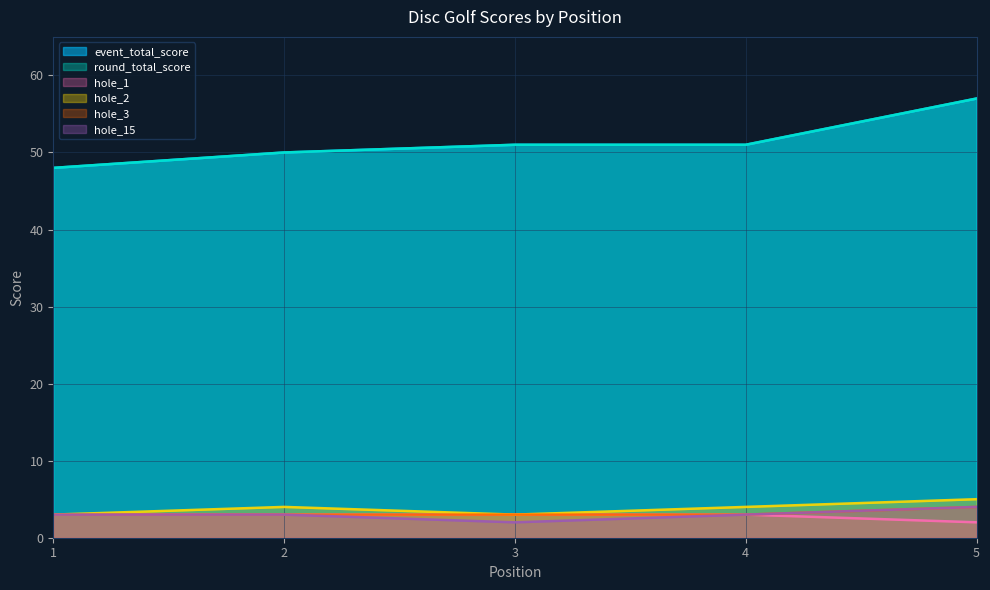

Reading left to right, list all the values displayed in this chart.

event_total_score: 48	50	51	51	57
round_total_score: 48	50	51	51	57
hole_1: 3	3	3	3	2
hole_2: 3	4	3	4	5
hole_3: 3	3	3	3	4
hole_15: 3	3	2	3	4